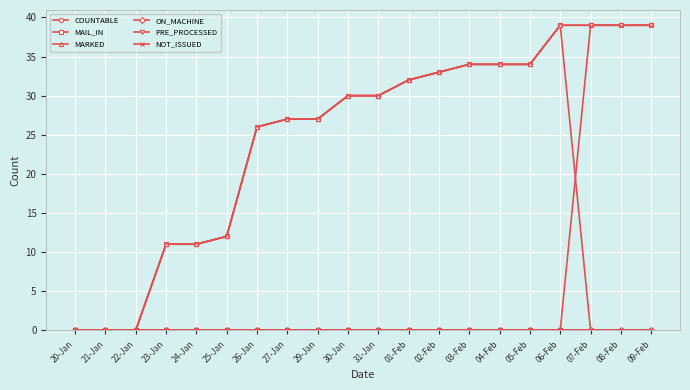

Does the chart have visible grid lines?

Yes